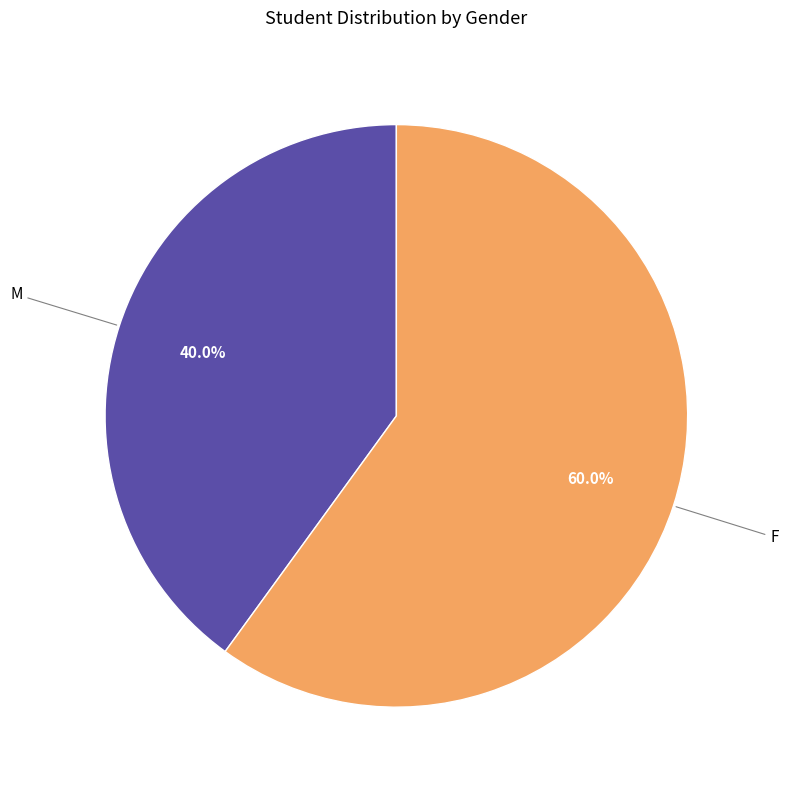

What percentage is the F slice, to the nearest percent?

60%